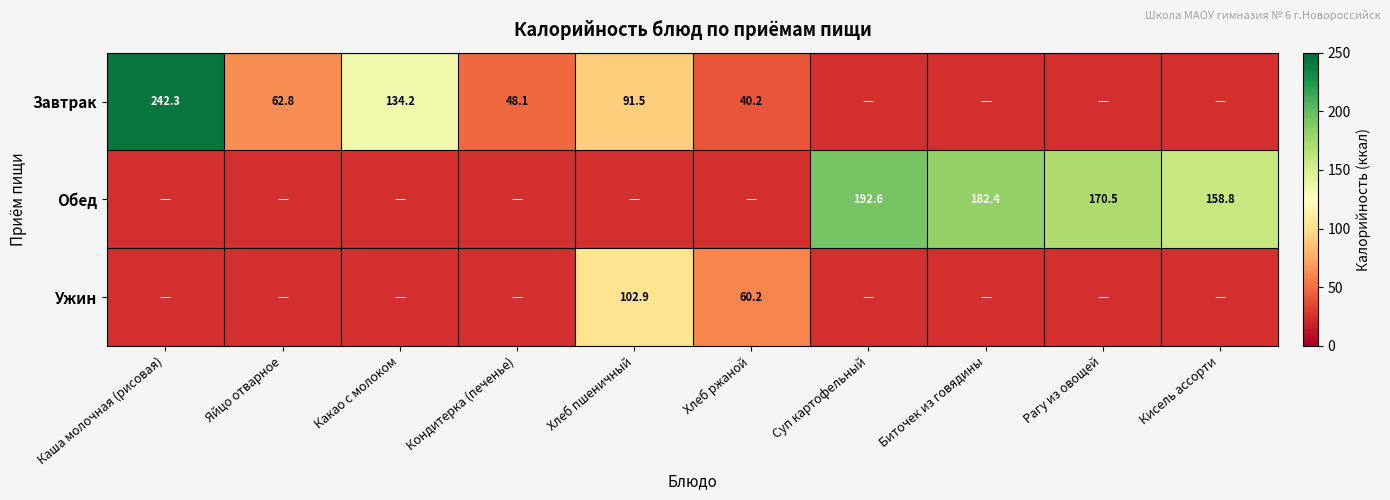

Is it true that Завтрак equals 55.1 at Каша молочная (рисовая)?

False